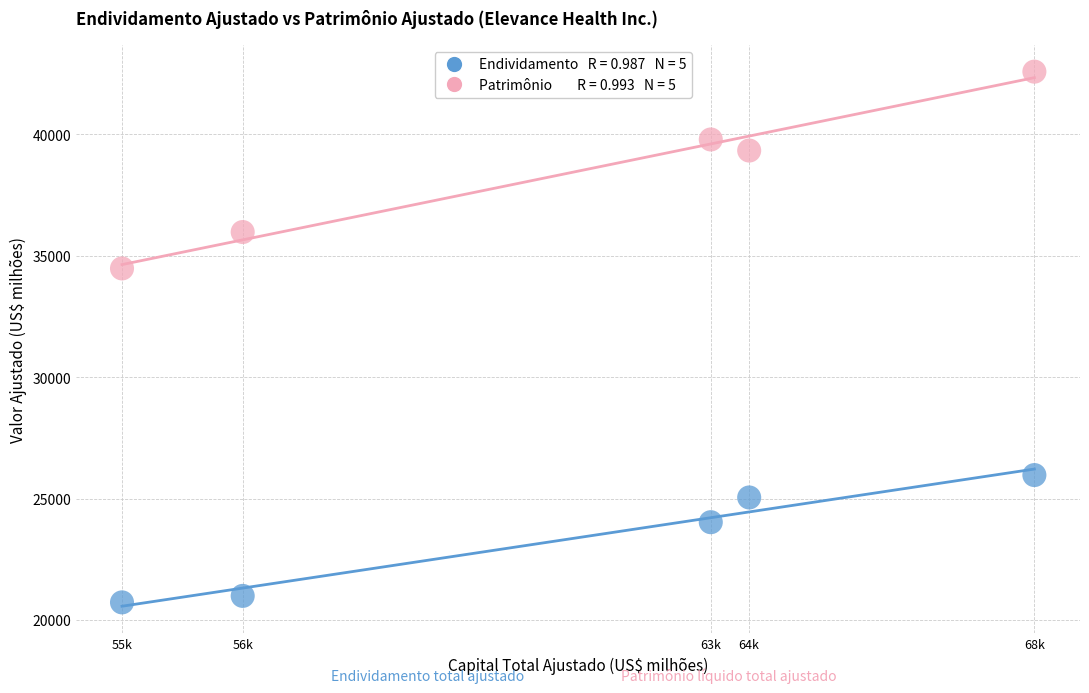

Across all data points, what is the range of Y values (max minus min)?

21861